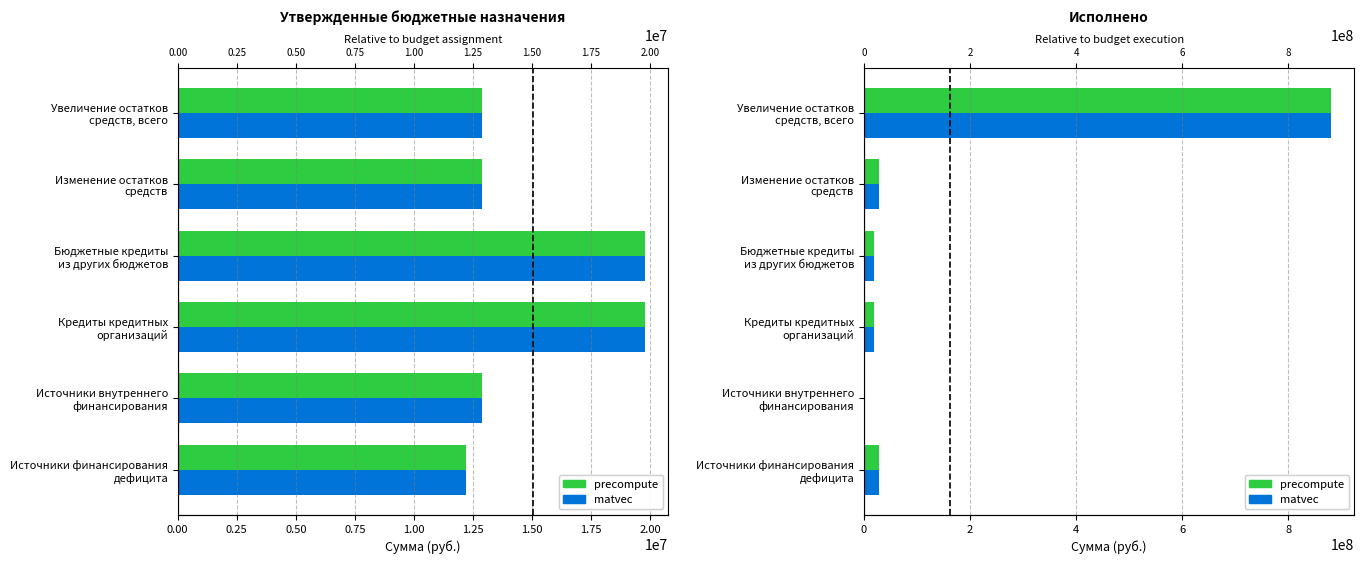

What position from the left is Источники финансирования дефицита?

1